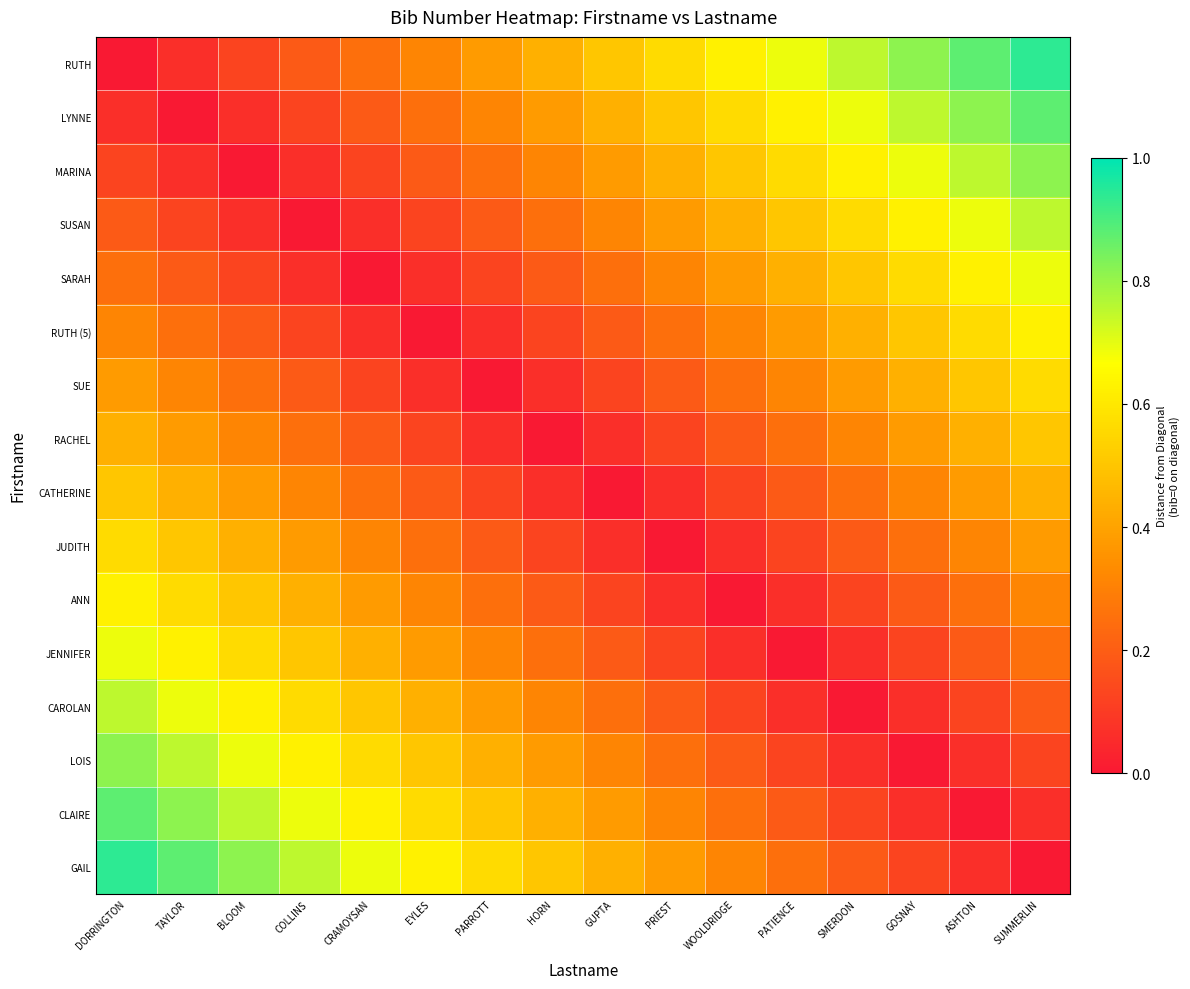

Reading left to right, what are all the values shown in this chart?

RUTH: DORRINGTON=0.0	TAYLOR=0.1	BLOOM=0.1	COLLINS=0.2	CRAMOYSAN=0.2	EYLES=0.3	PARROTT=0.4	HORN=0.4	GUPTA=0.5	PRIEST=0.6	WOOLDRIDGE=0.6	PATIENCE=0.7	SMERDON=0.8	GOSNAY=0.8	ASHTON=0.9	SUMMERLIN=0.9
LYNNE: DORRINGTON=0.1	TAYLOR=0.0	BLOOM=0.1	COLLINS=0.1	CRAMOYSAN=0.2	EYLES=0.2	PARROTT=0.3	HORN=0.4	GUPTA=0.4	PRIEST=0.5	WOOLDRIDGE=0.6	PATIENCE=0.6	SMERDON=0.7	GOSNAY=0.8	ASHTON=0.8	SUMMERLIN=0.9
MARINA: DORRINGTON=0.1	TAYLOR=0.1	BLOOM=0.0	COLLINS=0.1	CRAMOYSAN=0.1	EYLES=0.2	PARROTT=0.2	HORN=0.3	GUPTA=0.4	PRIEST=0.4	WOOLDRIDGE=0.5	PATIENCE=0.6	SMERDON=0.6	GOSNAY=0.7	ASHTON=0.8	SUMMERLIN=0.8
SUSAN: DORRINGTON=0.2	TAYLOR=0.1	BLOOM=0.1	COLLINS=0.0	CRAMOYSAN=0.1	EYLES=0.1	PARROTT=0.2	HORN=0.2	GUPTA=0.3	PRIEST=0.4	WOOLDRIDGE=0.4	PATIENCE=0.5	SMERDON=0.6	GOSNAY=0.6	ASHTON=0.7	SUMMERLIN=0.8
SARAH: DORRINGTON=0.2	TAYLOR=0.2	BLOOM=0.1	COLLINS=0.1	CRAMOYSAN=0.0	EYLES=0.1	PARROTT=0.1	HORN=0.2	GUPTA=0.2	PRIEST=0.3	WOOLDRIDGE=0.4	PATIENCE=0.4	SMERDON=0.5	GOSNAY=0.6	ASHTON=0.6	SUMMERLIN=0.7
RUTH (5): DORRINGTON=0.3	TAYLOR=0.2	BLOOM=0.2	COLLINS=0.1	CRAMOYSAN=0.1	EYLES=0.0	PARROTT=0.1	HORN=0.1	GUPTA=0.2	PRIEST=0.2	WOOLDRIDGE=0.3	PATIENCE=0.4	SMERDON=0.4	GOSNAY=0.5	ASHTON=0.6	SUMMERLIN=0.6
SUE: DORRINGTON=0.4	TAYLOR=0.3	BLOOM=0.2	COLLINS=0.2	CRAMOYSAN=0.1	EYLES=0.1	PARROTT=0.0	HORN=0.1	GUPTA=0.1	PRIEST=0.2	WOOLDRIDGE=0.2	PATIENCE=0.3	SMERDON=0.4	GOSNAY=0.4	ASHTON=0.5	SUMMERLIN=0.6
RACHEL: DORRINGTON=0.4	TAYLOR=0.4	BLOOM=0.3	COLLINS=0.2	CRAMOYSAN=0.2	EYLES=0.1	PARROTT=0.1	HORN=0.0	GUPTA=0.1	PRIEST=0.1	WOOLDRIDGE=0.2	PATIENCE=0.2	SMERDON=0.3	GOSNAY=0.4	ASHTON=0.4	SUMMERLIN=0.5
CATHERINE: DORRINGTON=0.5	TAYLOR=0.4	BLOOM=0.4	COLLINS=0.3	CRAMOYSAN=0.2	EYLES=0.2	PARROTT=0.1	HORN=0.1	GUPTA=0.0	PRIEST=0.1	WOOLDRIDGE=0.1	PATIENCE=0.2	SMERDON=0.2	GOSNAY=0.3	ASHTON=0.4	SUMMERLIN=0.4
JUDITH: DORRINGTON=0.6	TAYLOR=0.5	BLOOM=0.4	COLLINS=0.4	CRAMOYSAN=0.3	EYLES=0.2	PARROTT=0.2	HORN=0.1	GUPTA=0.1	PRIEST=0.0	WOOLDRIDGE=0.1	PATIENCE=0.1	SMERDON=0.2	GOSNAY=0.2	ASHTON=0.3	SUMMERLIN=0.4
ANN: DORRINGTON=0.6	TAYLOR=0.6	BLOOM=0.5	COLLINS=0.4	CRAMOYSAN=0.4	EYLES=0.3	PARROTT=0.2	HORN=0.2	GUPTA=0.1	PRIEST=0.1	WOOLDRIDGE=0.0	PATIENCE=0.1	SMERDON=0.1	GOSNAY=0.2	ASHTON=0.2	SUMMERLIN=0.3
JENNIFER: DORRINGTON=0.7	TAYLOR=0.6	BLOOM=0.6	COLLINS=0.5	CRAMOYSAN=0.4	EYLES=0.4	PARROTT=0.3	HORN=0.2	GUPTA=0.2	PRIEST=0.1	WOOLDRIDGE=0.1	PATIENCE=0.0	SMERDON=0.1	GOSNAY=0.1	ASHTON=0.2	SUMMERLIN=0.2
CAROLAN: DORRINGTON=0.8	TAYLOR=0.7	BLOOM=0.6	COLLINS=0.6	CRAMOYSAN=0.5	EYLES=0.4	PARROTT=0.4	HORN=0.3	GUPTA=0.2	PRIEST=0.2	WOOLDRIDGE=0.1	PATIENCE=0.1	SMERDON=0.0	GOSNAY=0.1	ASHTON=0.1	SUMMERLIN=0.2
LOIS: DORRINGTON=0.8	TAYLOR=0.8	BLOOM=0.7	COLLINS=0.6	CRAMOYSAN=0.6	EYLES=0.5	PARROTT=0.4	HORN=0.4	GUPTA=0.3	PRIEST=0.2	WOOLDRIDGE=0.2	PATIENCE=0.1	SMERDON=0.1	GOSNAY=0.0	ASHTON=0.1	SUMMERLIN=0.1
CLAIRE: DORRINGTON=0.9	TAYLOR=0.8	BLOOM=0.8	COLLINS=0.7	CRAMOYSAN=0.6	EYLES=0.6	PARROTT=0.5	HORN=0.4	GUPTA=0.4	PRIEST=0.3	WOOLDRIDGE=0.2	PATIENCE=0.2	SMERDON=0.1	GOSNAY=0.1	ASHTON=0.0	SUMMERLIN=0.1
GAIL: DORRINGTON=0.9	TAYLOR=0.9	BLOOM=0.8	COLLINS=0.8	CRAMOYSAN=0.7	EYLES=0.6	PARROTT=0.6	HORN=0.5	GUPTA=0.4	PRIEST=0.4	WOOLDRIDGE=0.3	PATIENCE=0.2	SMERDON=0.2	GOSNAY=0.1	ASHTON=0.1	SUMMERLIN=0.0